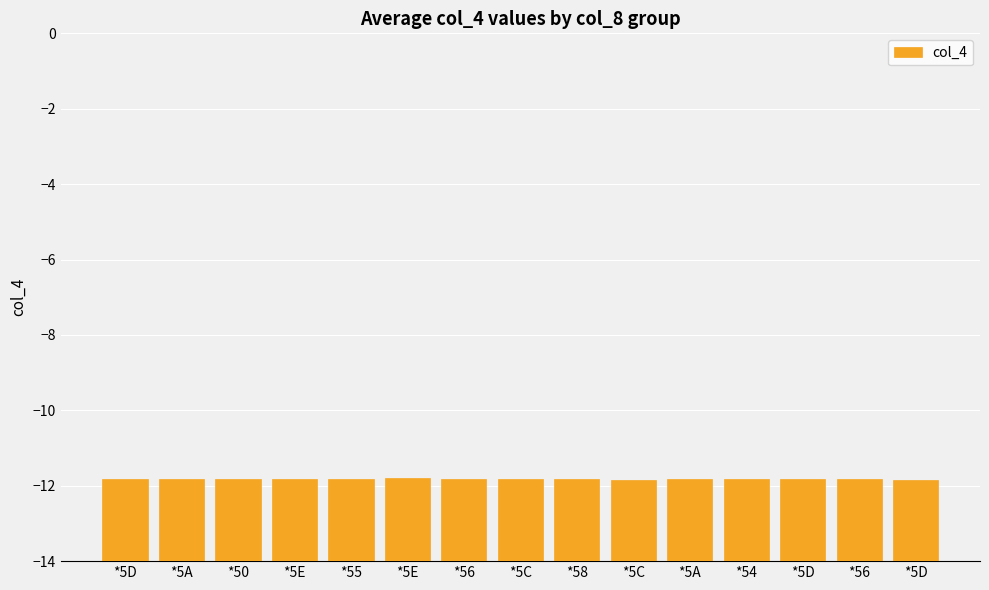

Rank the categories by value from lowest to highest.

*5C, *5D, *5D, *5A, *5C, *58, *5A, *54, *5D, *56, *50, *5E, *55, *56, *5E